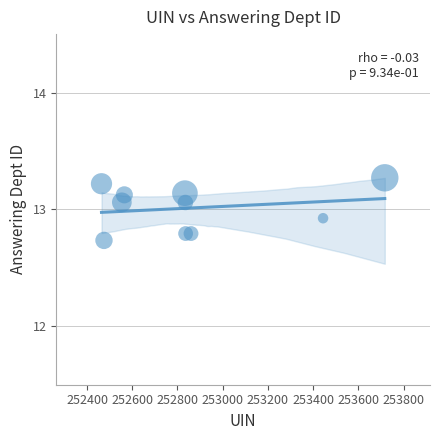

What is the range of X values (max minus min)?

1253.0